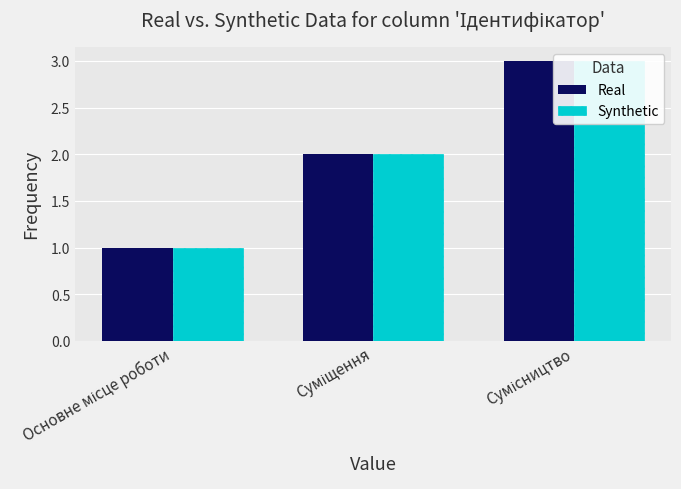

What is the value of the Synthetic bar at the 3rd from the left?

3